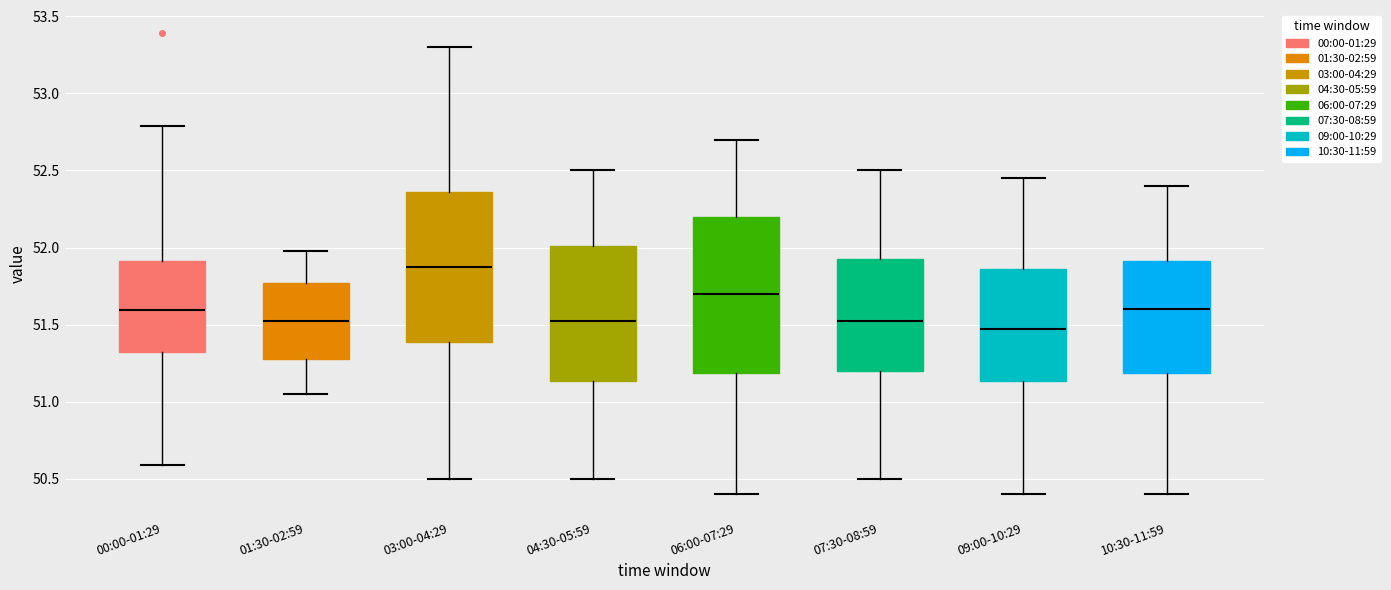

Reading left to right, read every box against the y-axis: the position of its median line, the range the box covers, and the ends of its whiskers. The values are not printed on the chart, so give them approximately, as read against the axis.

00:00-01:29: median 51.60, box 51.30 to 51.90, whiskers 50.60 to 52.80
01:30-02:59: median 51.55, box 51.30 to 51.75, whiskers 51.05 to 52.00
03:00-04:29: median 51.90, box 51.40 to 52.35, whiskers 50.50 to 53.30
04:30-05:59: median 51.55, box 51.15 to 52.00, whiskers 50.50 to 52.50
06:00-07:29: median 51.70, box 51.20 to 52.20, whiskers 50.40 to 52.70
07:30-08:59: median 51.55, box 51.20 to 51.95, whiskers 50.50 to 52.50
09:00-10:29: median 51.50, box 51.15 to 51.85, whiskers 50.40 to 52.45
10:30-11:59: median 51.60, box 51.20 to 51.90, whiskers 50.40 to 52.40